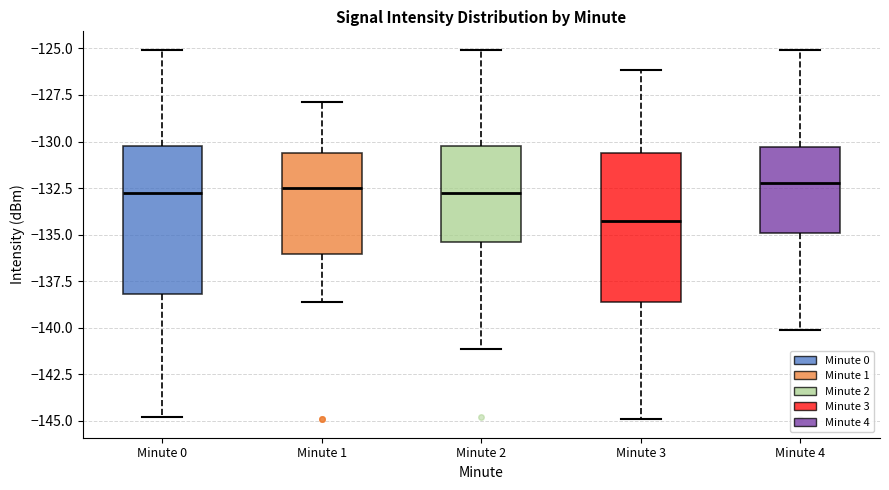

Where is the lower edge of the box for Minute 3 on the y-axis? The values are not printed on the chart, so give them approximately, as read against the axis.

-138.5